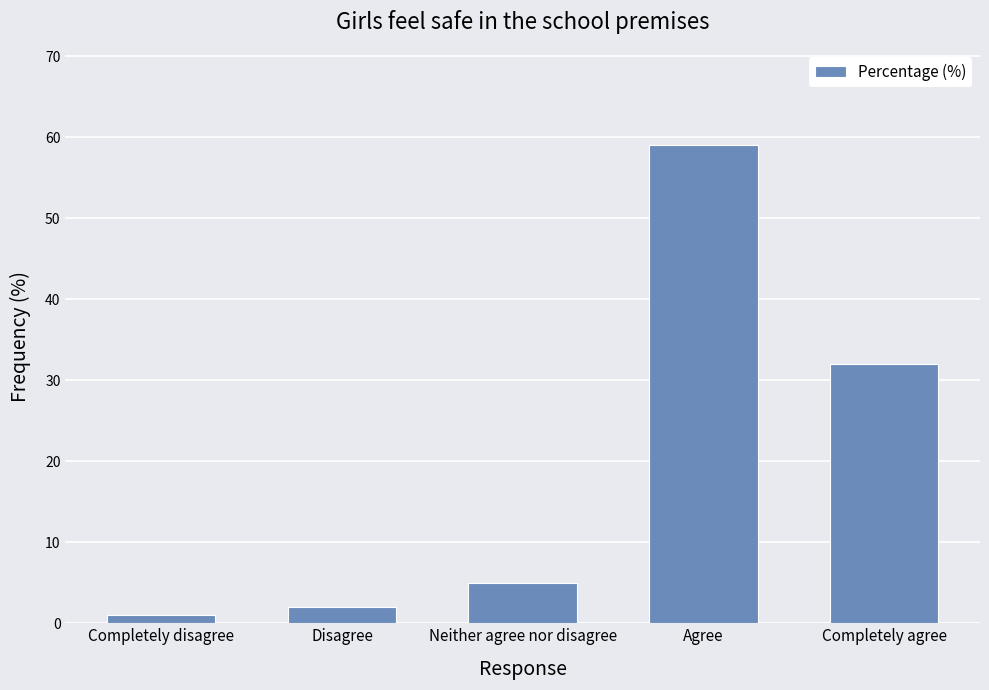

Are the bars grouped side by side (vs. stacked)?

No